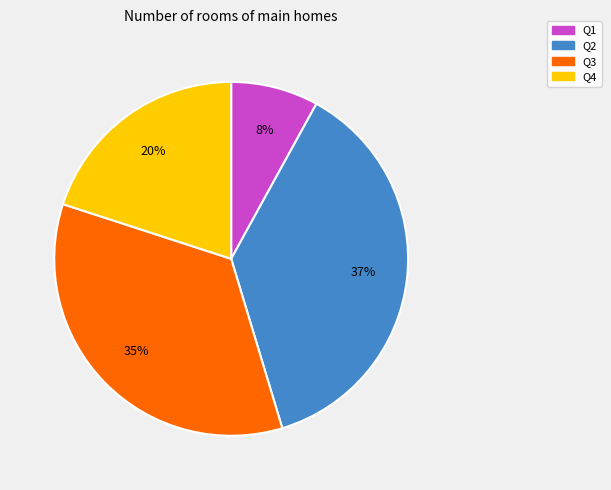

What is the largest slice in the pie chart?

Q2